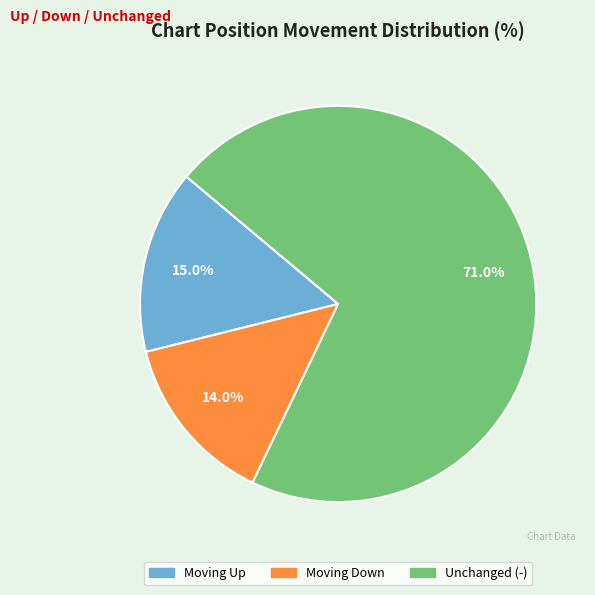

Is there any slice that represents more than half of the pie?

Yes